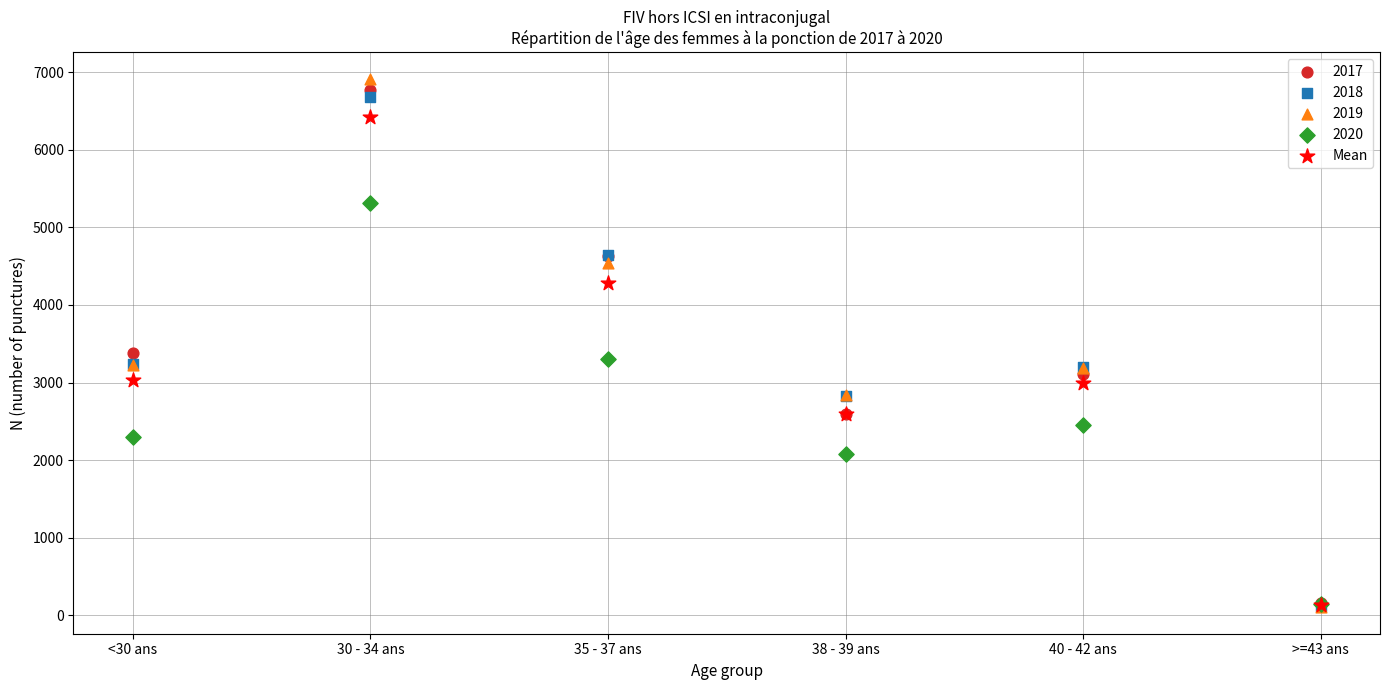

Across all series, what Y value is closest to 3510?

3387.0